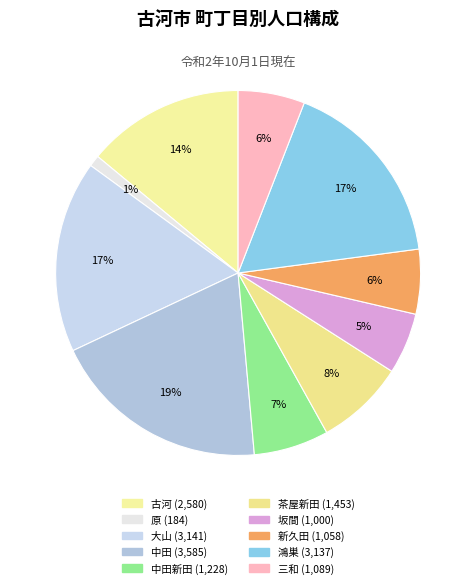

How many slices are in this pie chart?

10